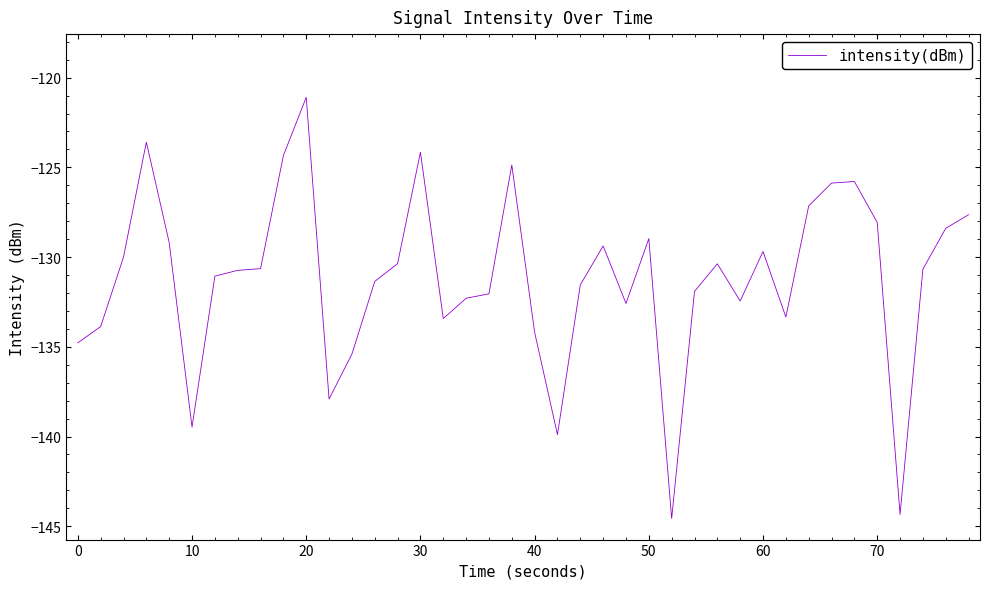

What is the greatest value displayed?

-121.1